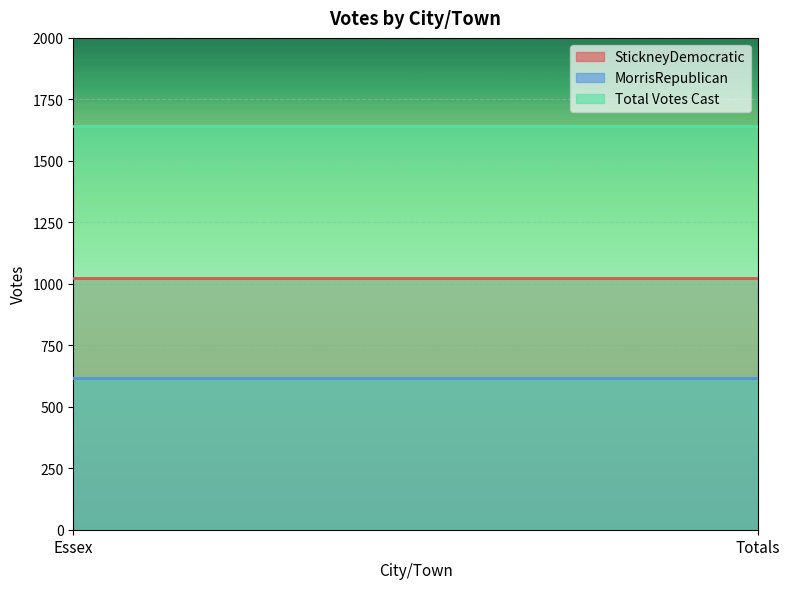

What is the difference between the highest and lowest values at Essex?

1024